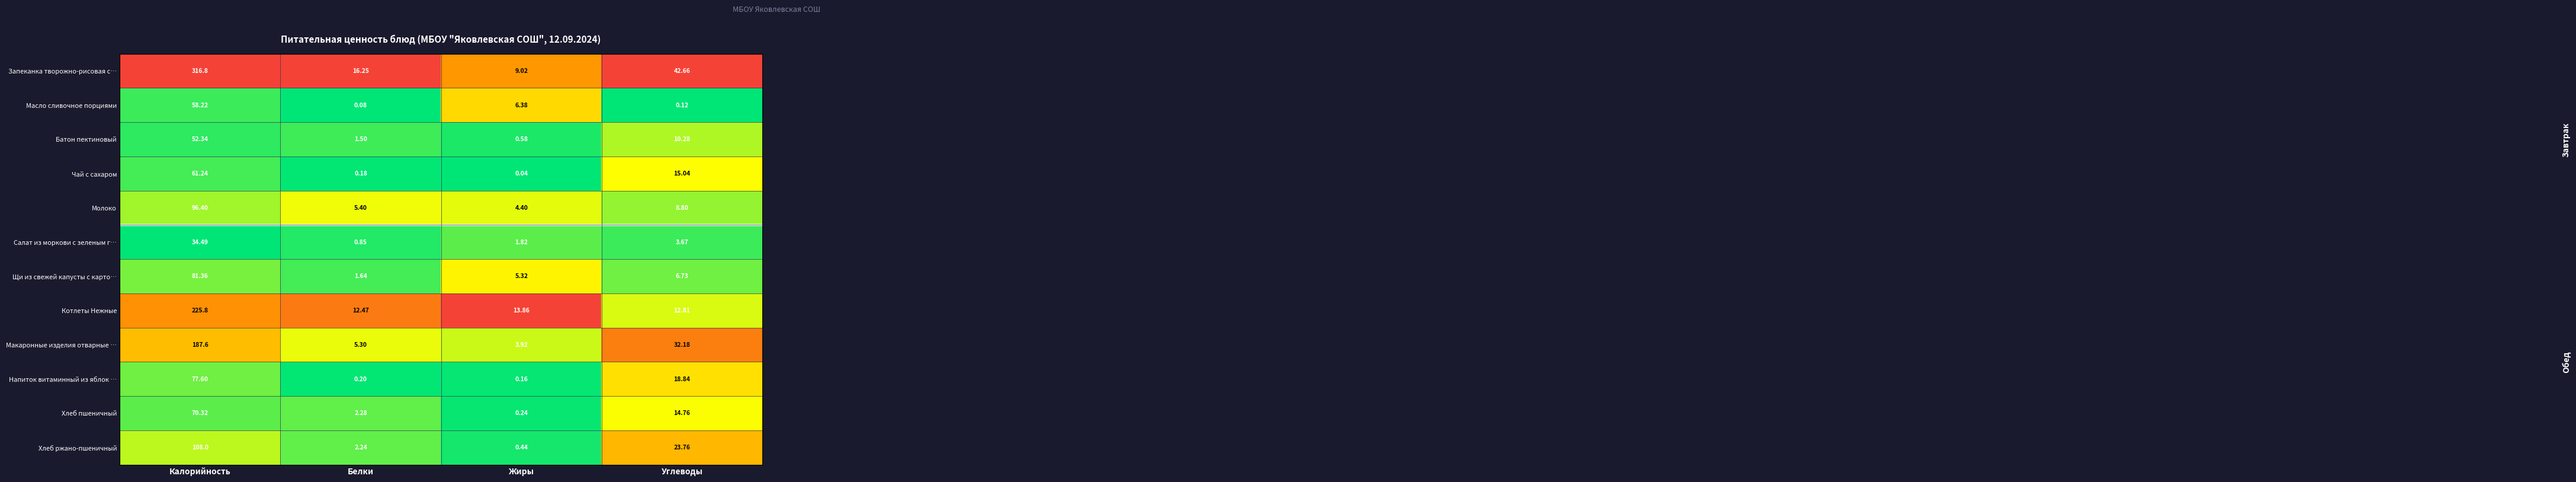

Is the value of Молоко at Калорийность greater than the value of Хлеб пшеничный at Жиры?

Yes